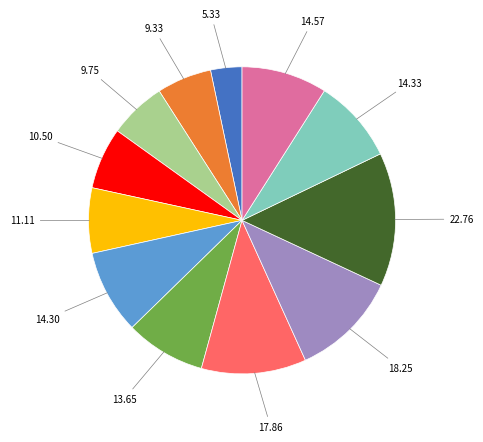

Is there a majority slice in this chart?

No